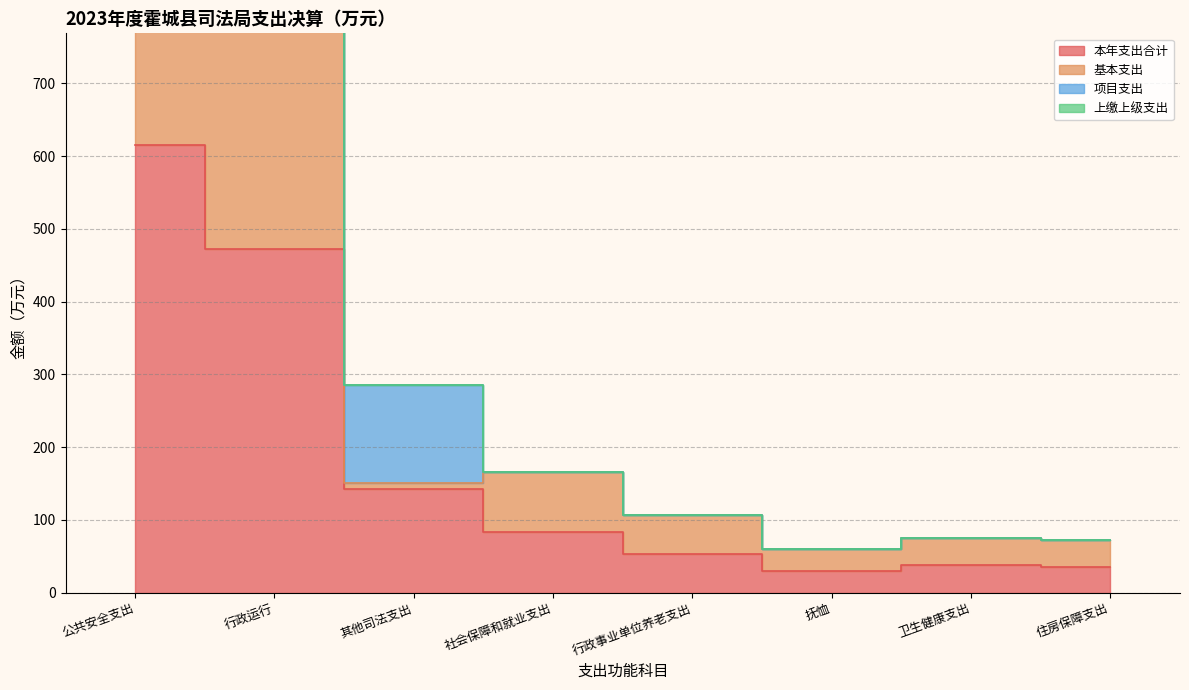

Rank the categories by 基本支出 value from highest to lowest.

公共安全支出, 行政运行, 社会保障和就业支出, 其他司法支出, 行政事业单位养老支出, 卫生健康支出, 住房保障支出, 抚恤